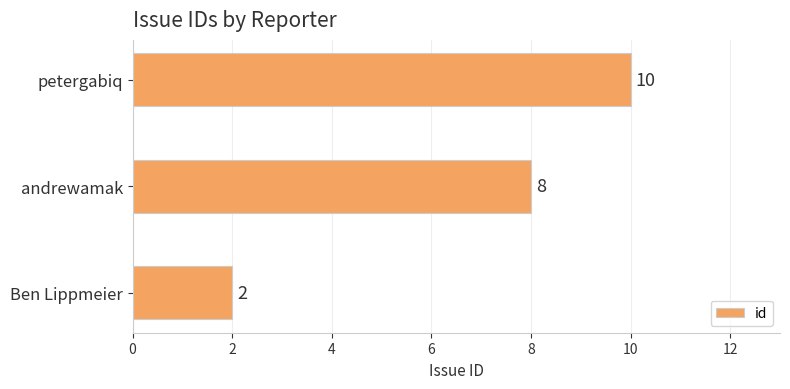

Reading top to bottom, what are all the values shown in this chart?

10	8	2